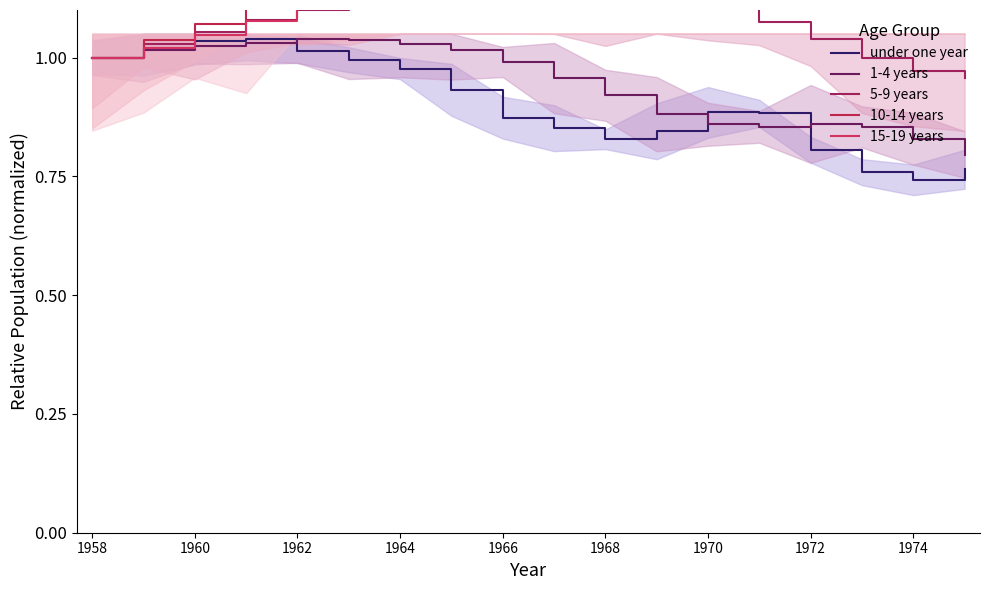

True or false: under one year has a value of 0.5 at 1966.

False